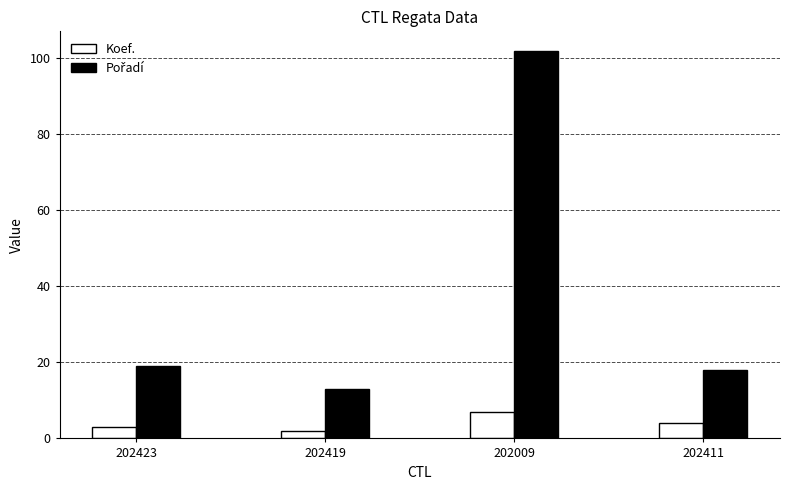

What position from the left is 202009?

3